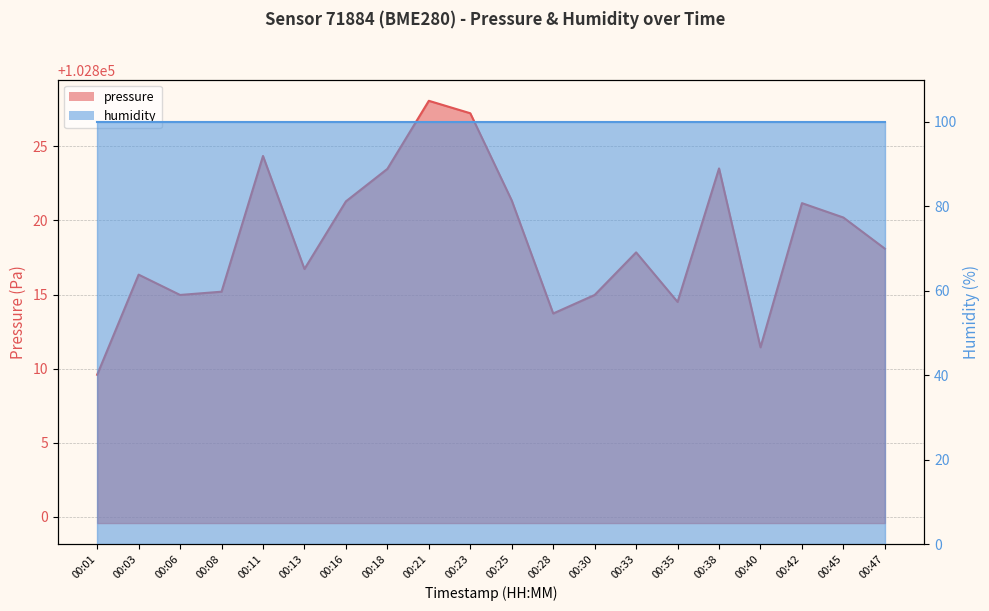

At which category does the chart reach its minimum across all series?

00:01